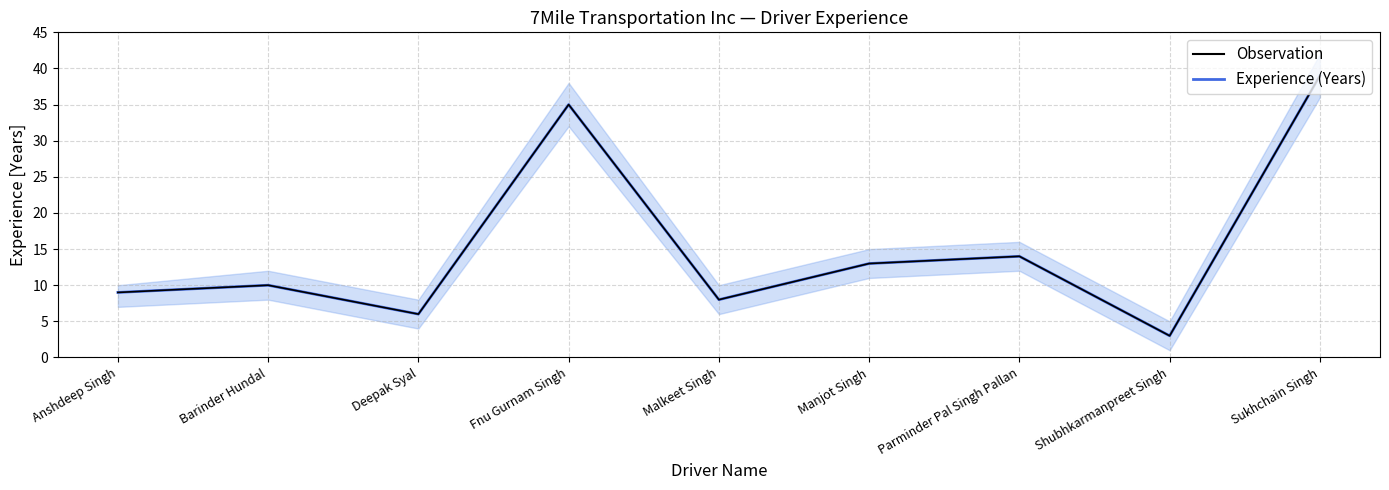

Which series has the largest total across all categories?

Experience (Years)